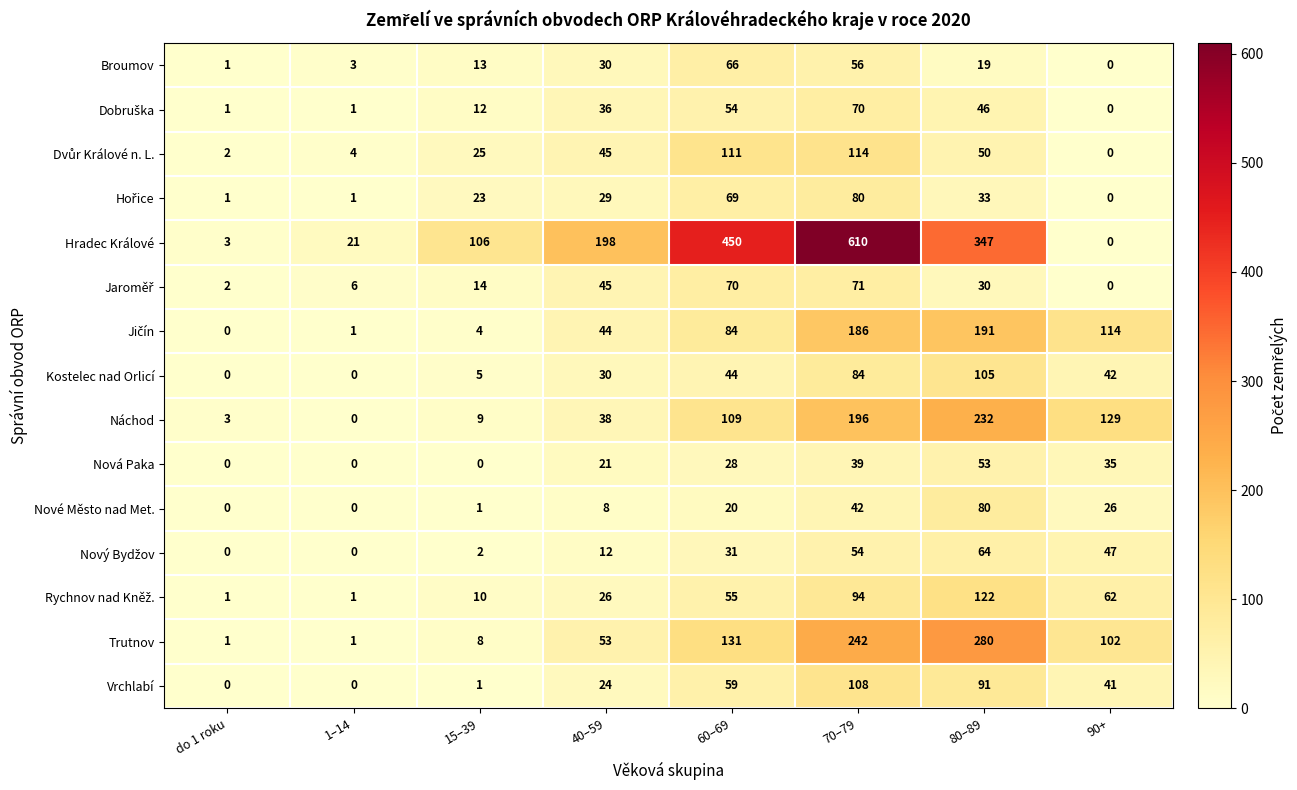

Which series has the largest total across all categories?

Hradec Králové